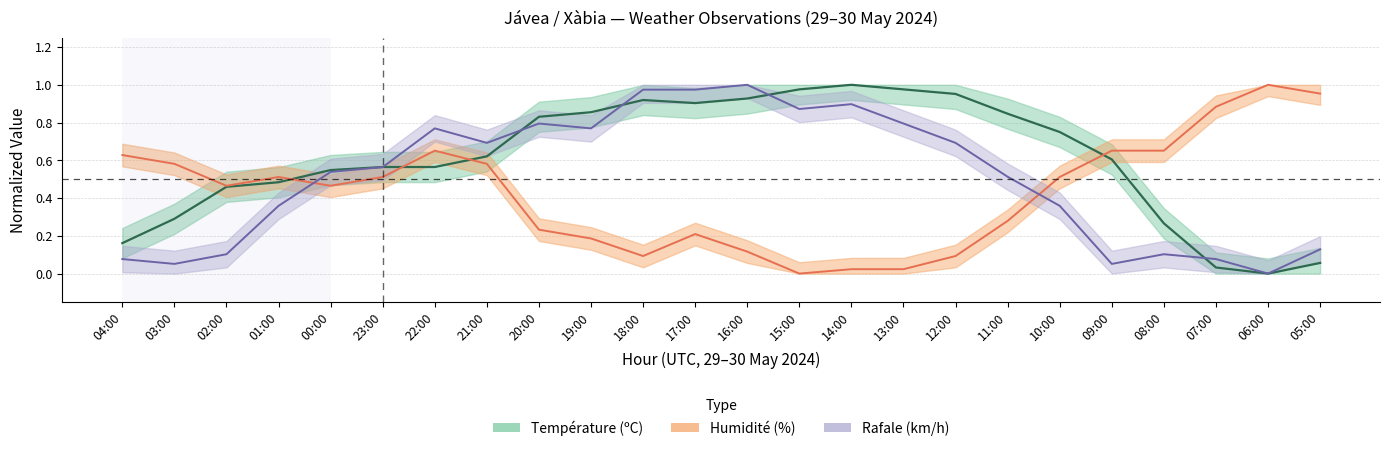

At which label is Humidité (%) closest to 0?

15:00